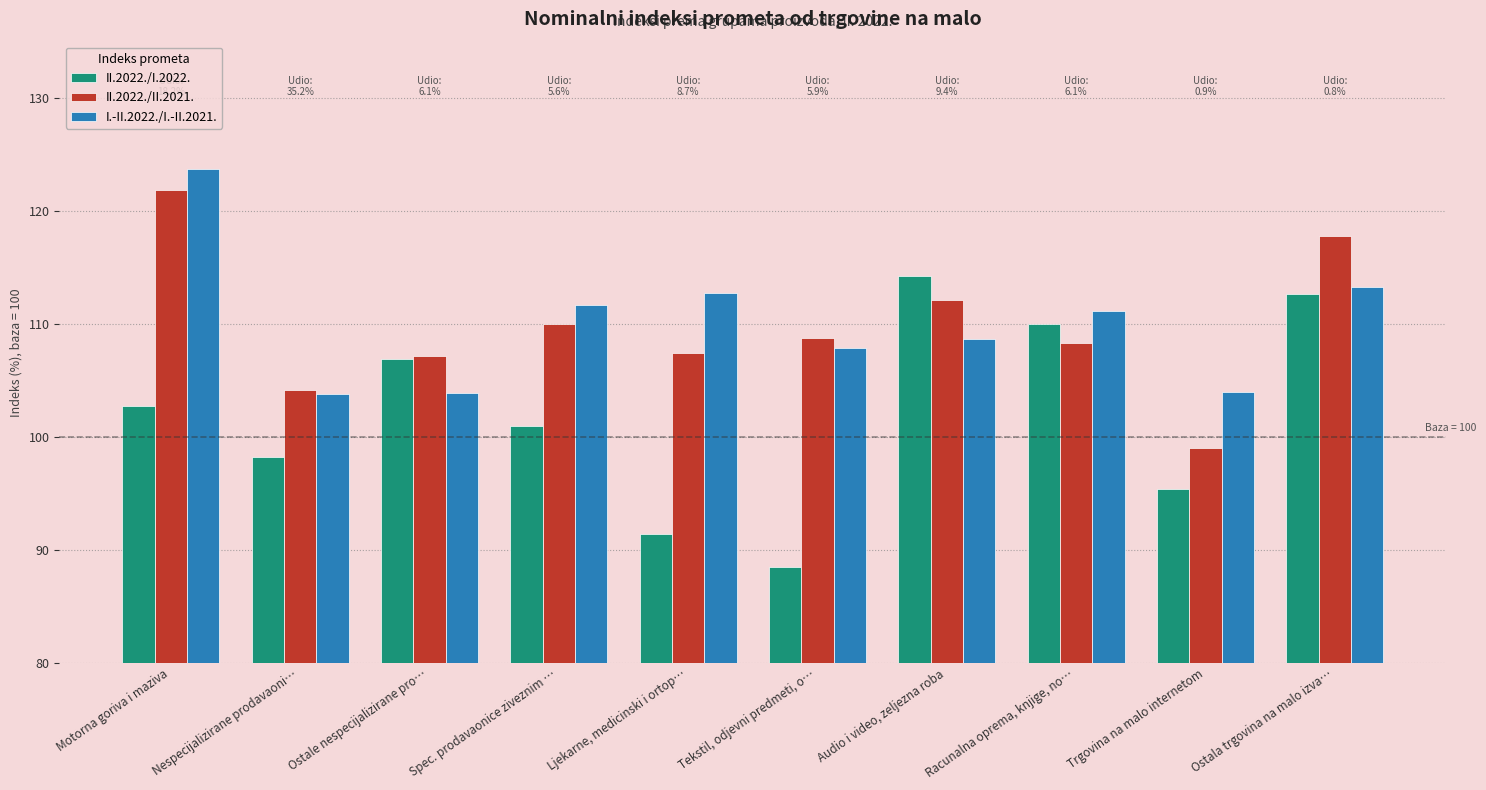

Which series has the widest spread of values?

II.2022./I.2022.